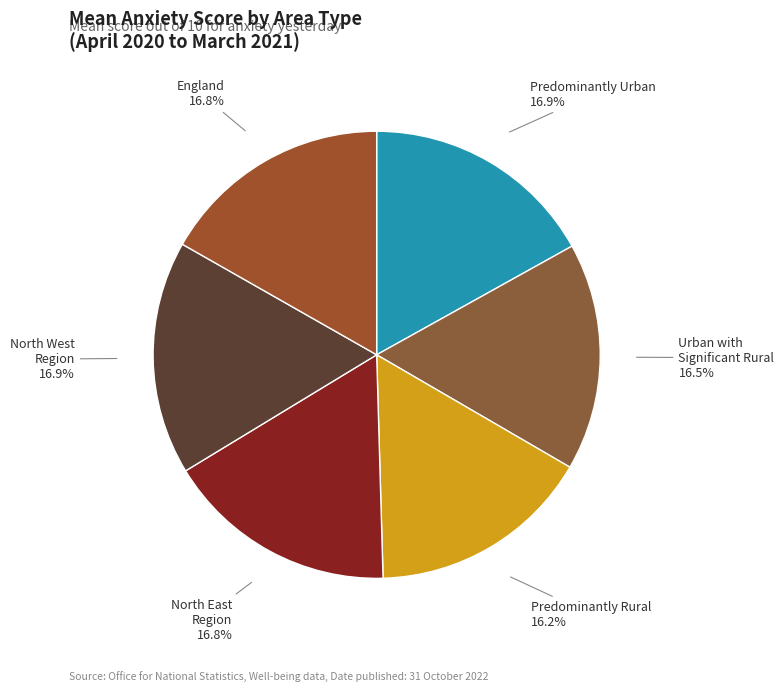

To the nearest percent, what is the average slice percentage?

17%